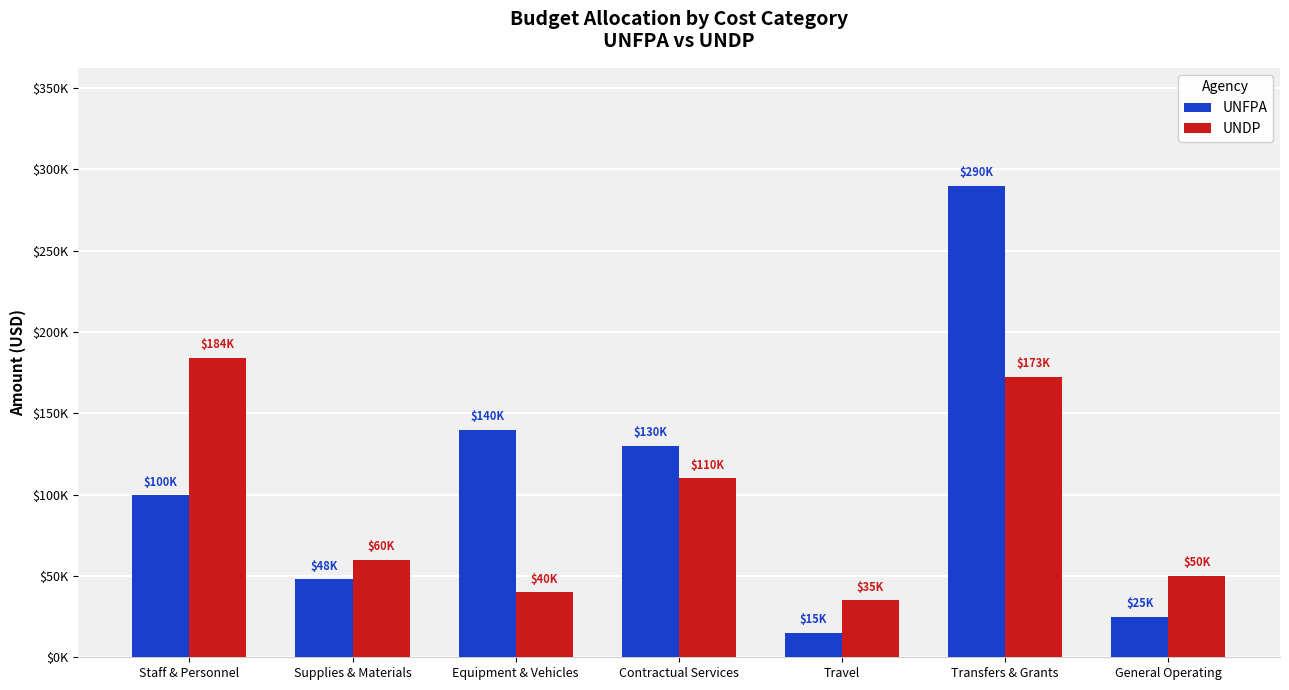

List the series in order of their peak value, highest first.

UNFPA, UNDP